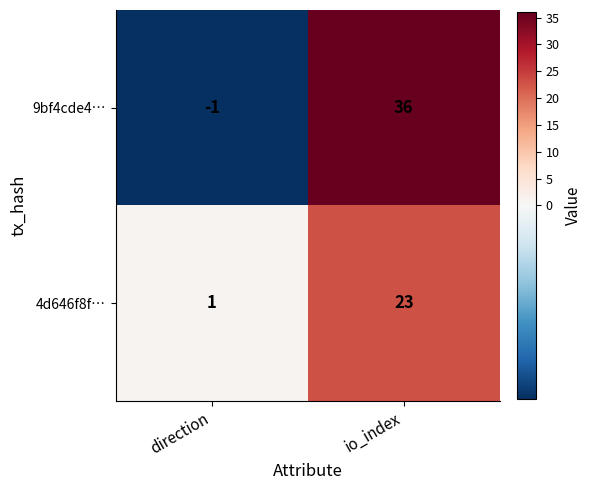

Which series has the largest total across all categories?

9bf4cde4…